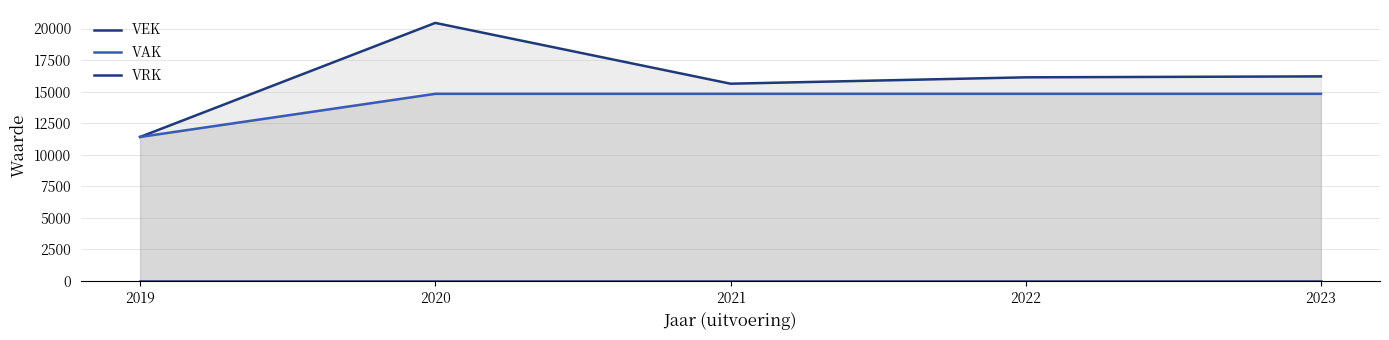

At 2020, list the series in order from largest to smallest.

VEK, VAK, VRK